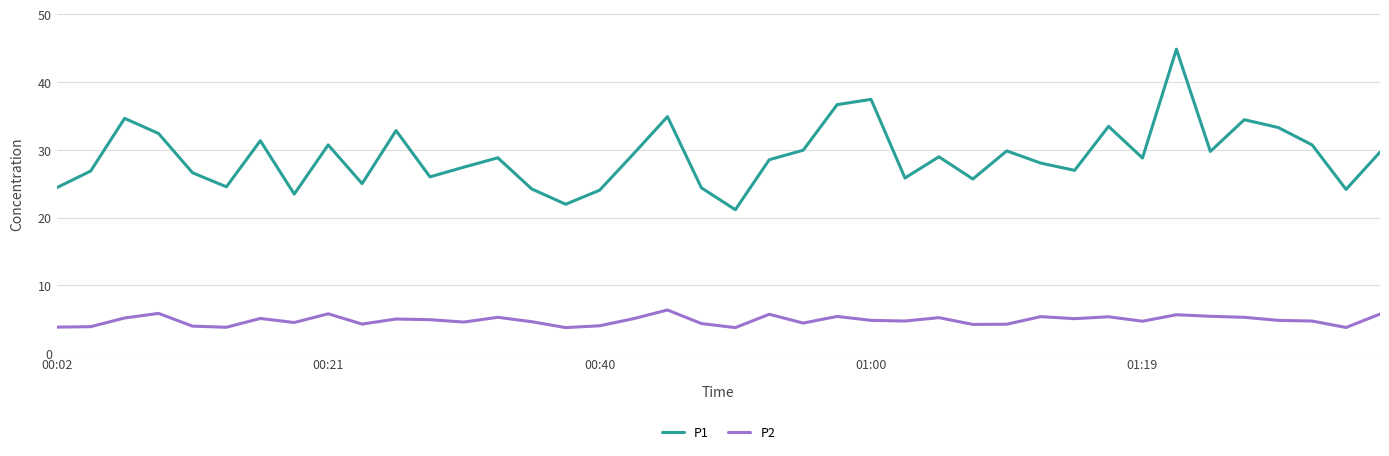

Which series has the largest total across all categories?

P1